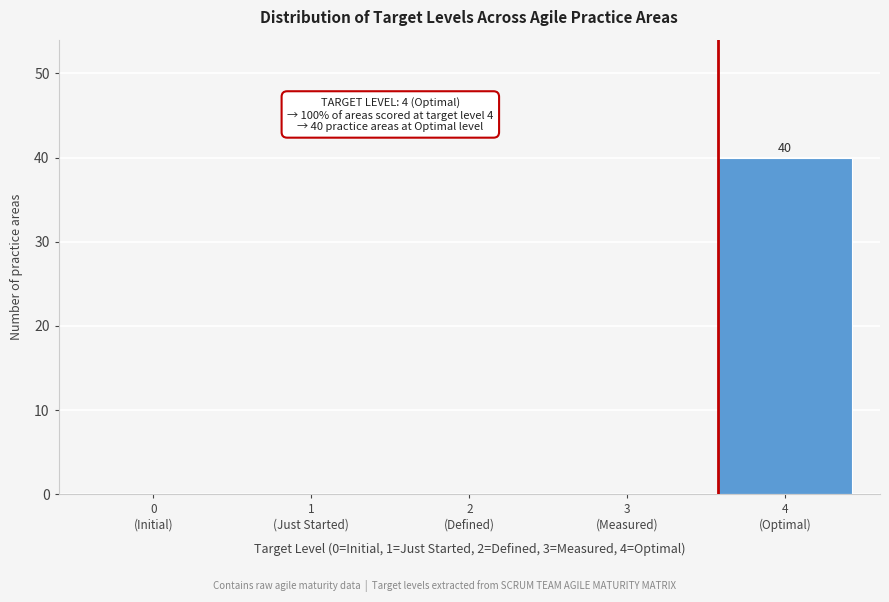

What is the maximum value shown in the chart?

40